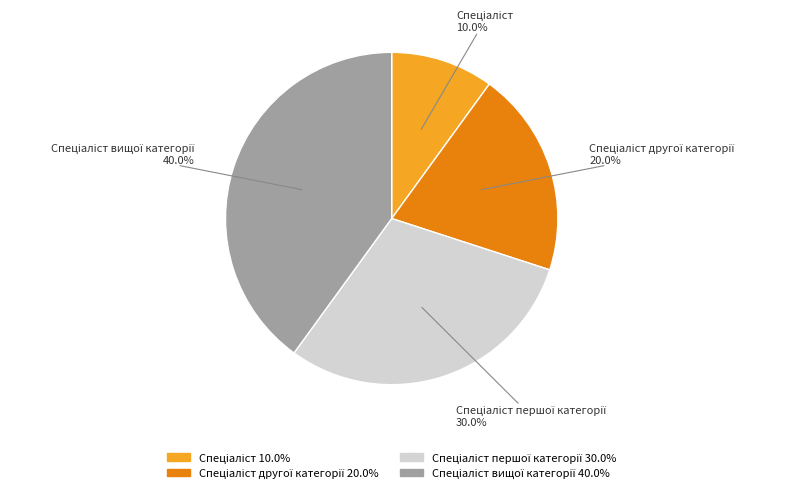

Is there any slice that represents more than half of the pie?

No